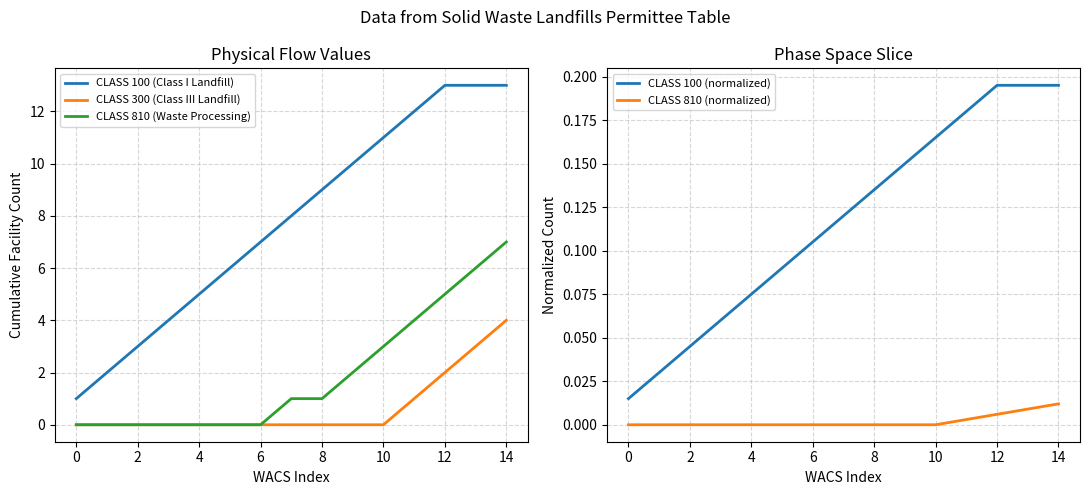

How many lines are shown in the chart?

5